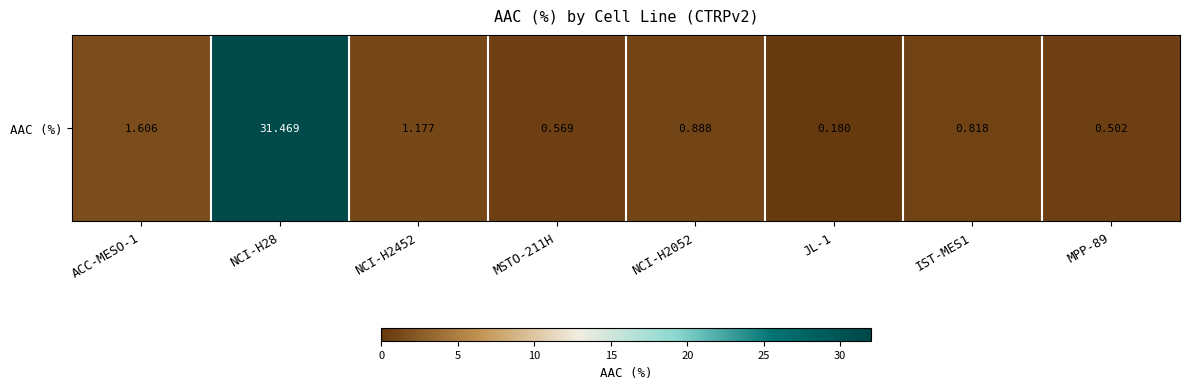

Read the value at MPP-89.

0.5